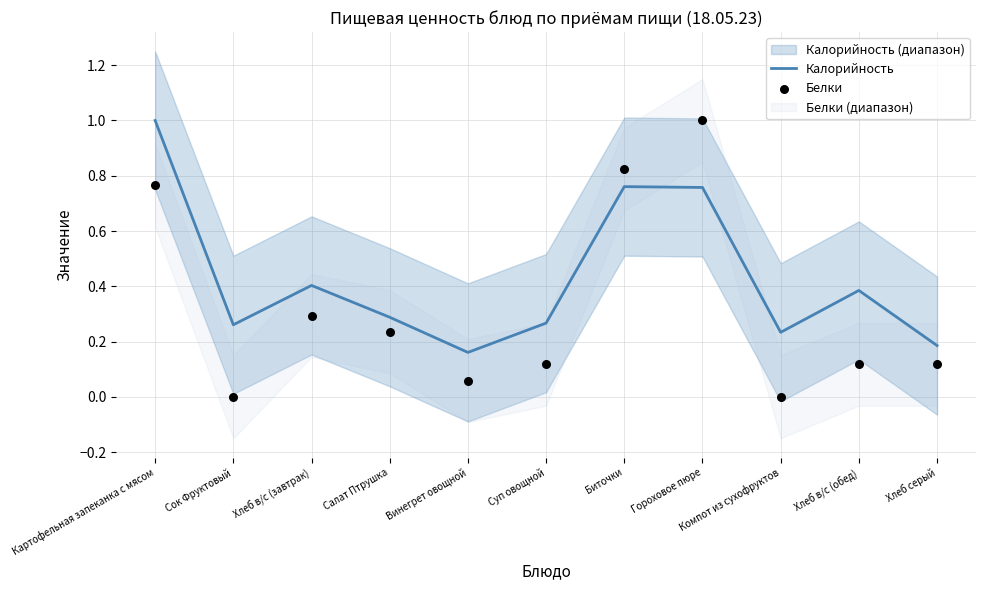

At how many categories does at least one series exceed 0?

11